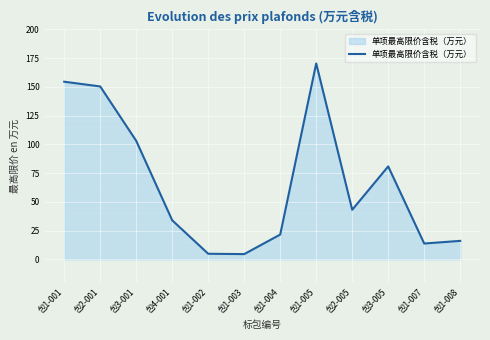

Which category has the highest value across all series?

包1-005